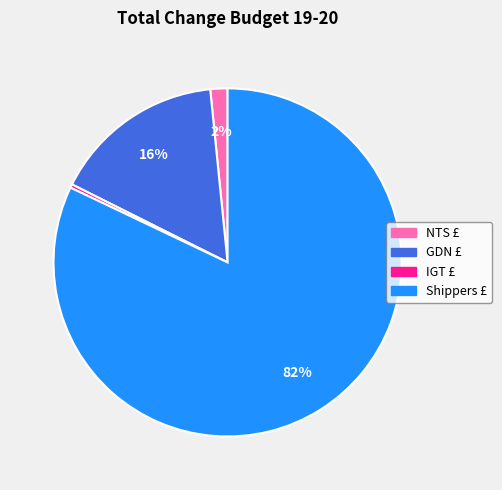

Count the number of slices in the pie.

4